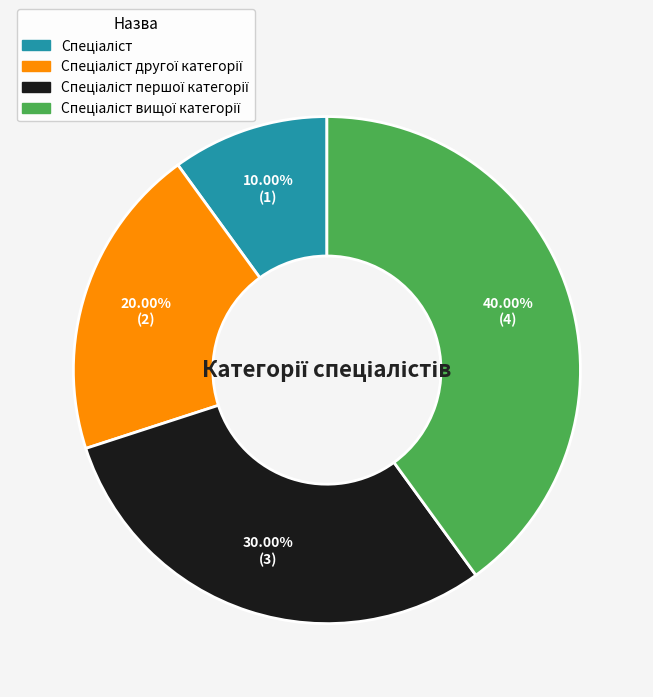

Is there any slice that represents more than half of the pie?

No